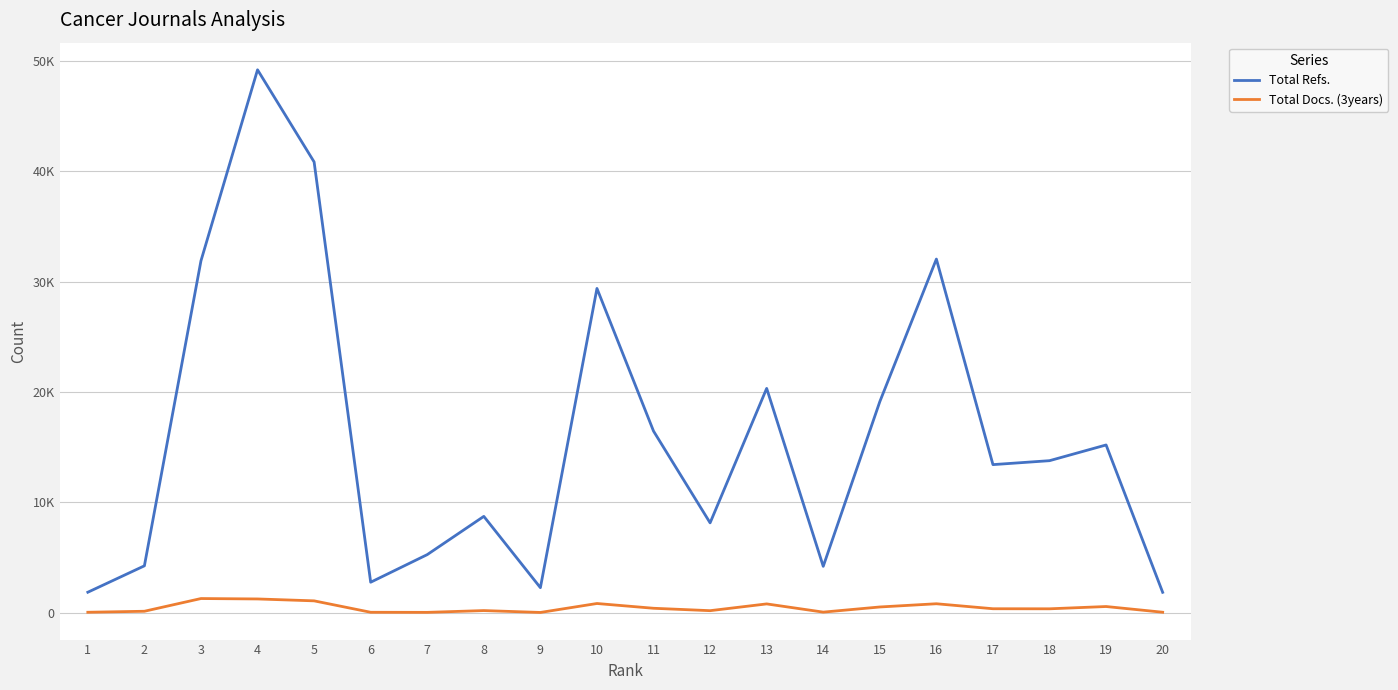

Is this an area chart (filled region under the line)?

No